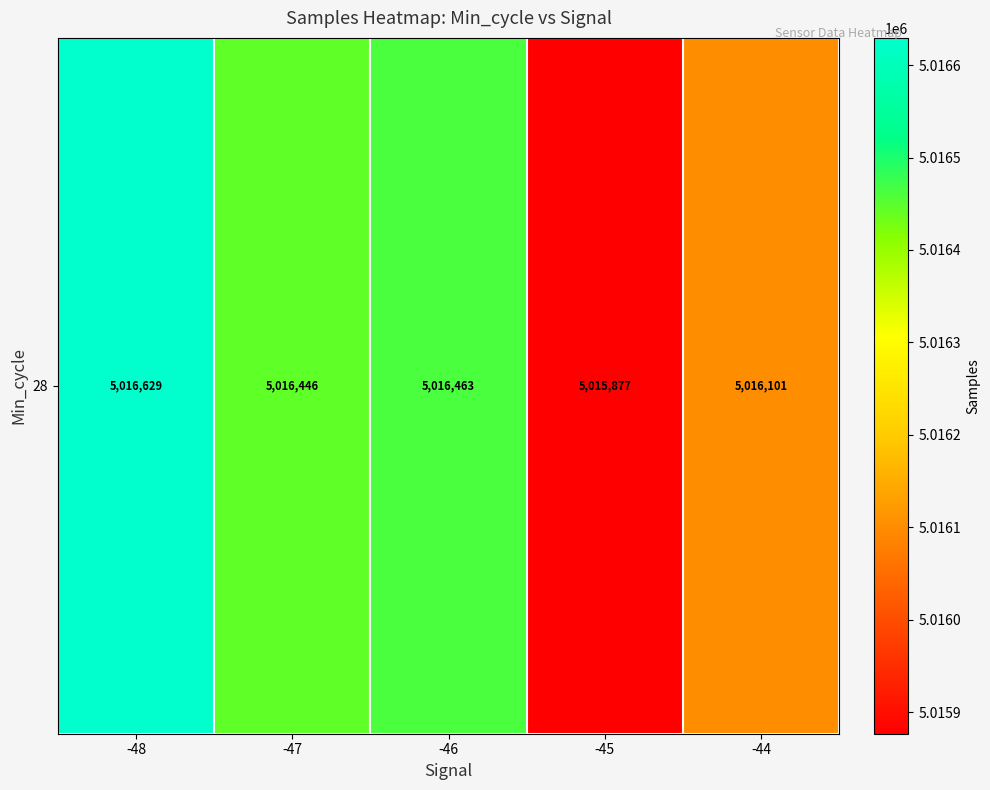

Rank the categories by value from lowest to highest.

-45, -44, -47, -46, -48